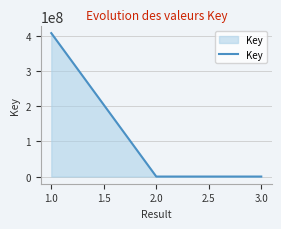

The value at 1.0 is 408318037. True or false?

True